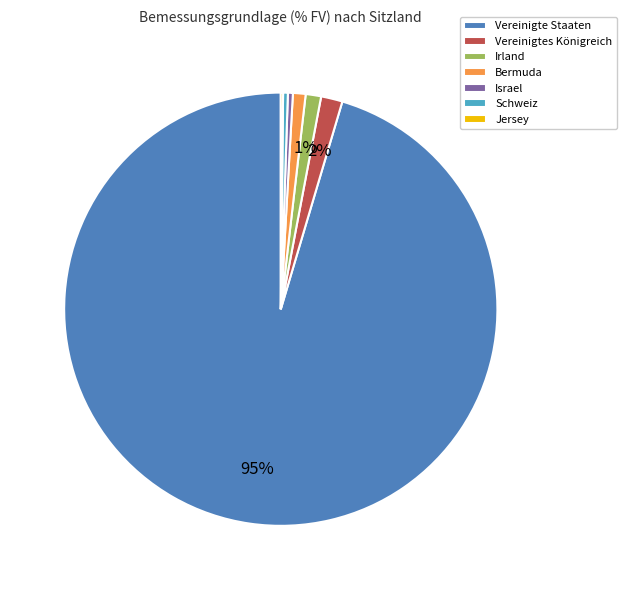

Which category has the biggest portion of the pie?

Vereinigte Staaten